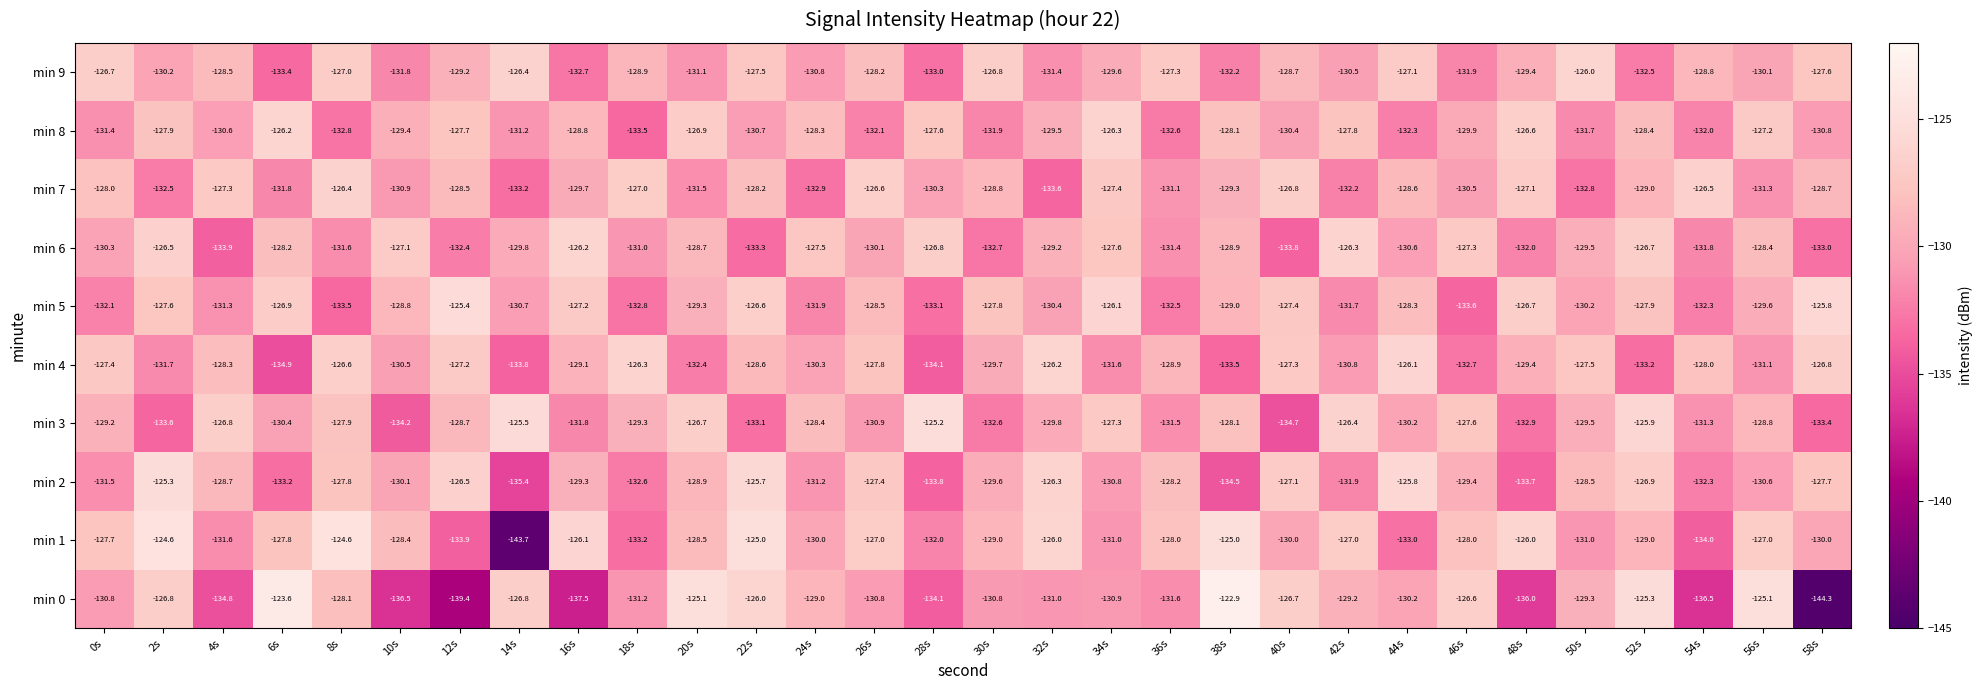

What is the difference between the highest and lowest values at 44s?

7.2